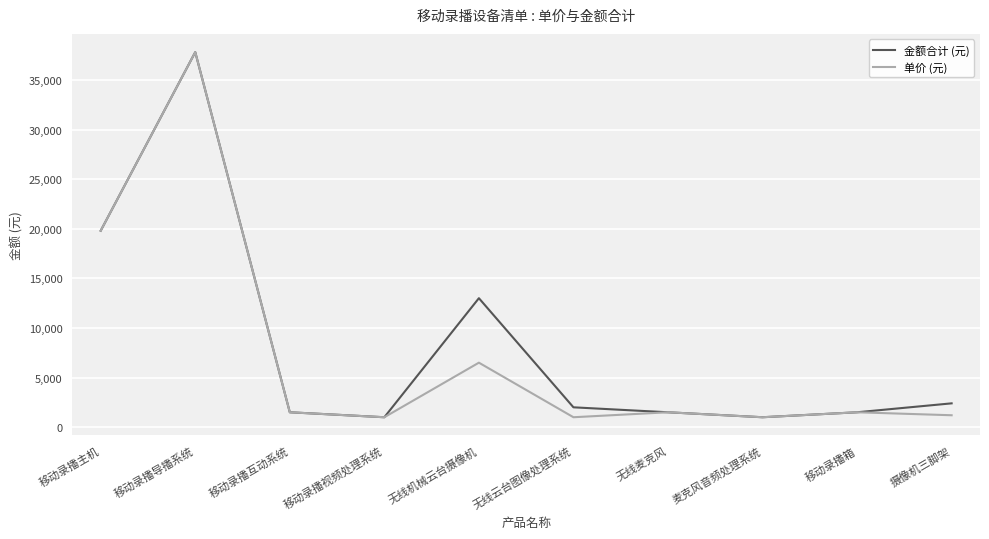

What is the difference between the 单价 (元) values at 无线麦克风 and 摄像机三脚架?

300